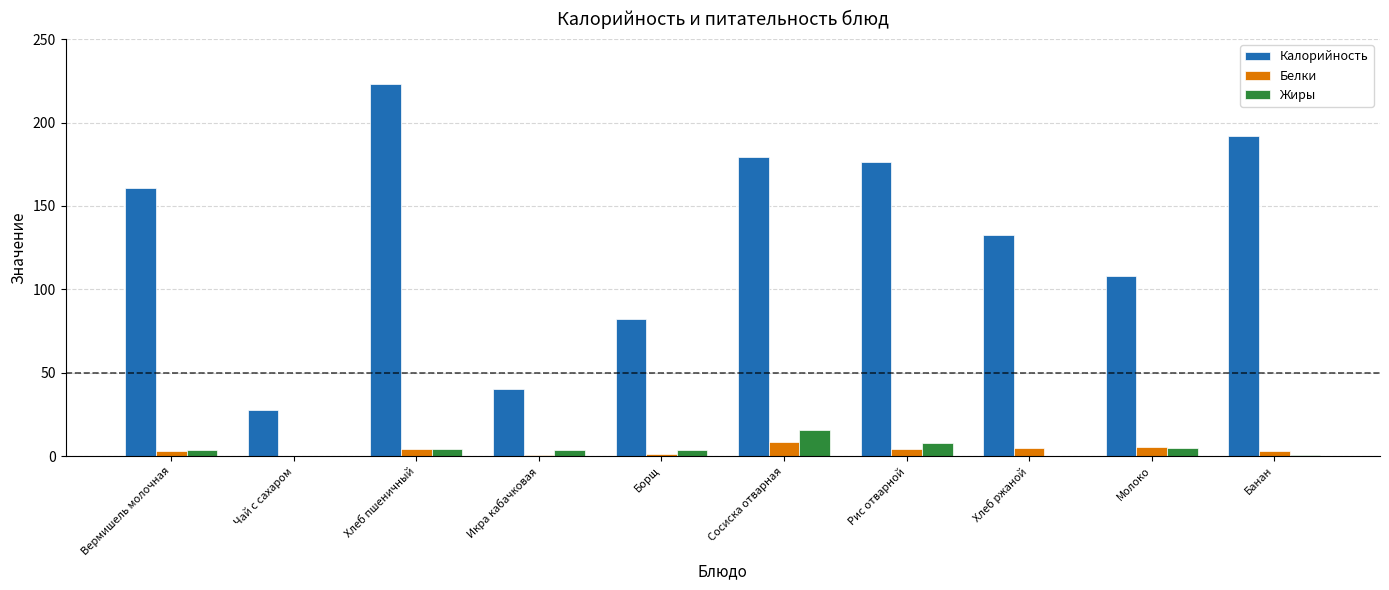

True or false: Калорийность has a value of 268.6 at Сосиска отварная.

False